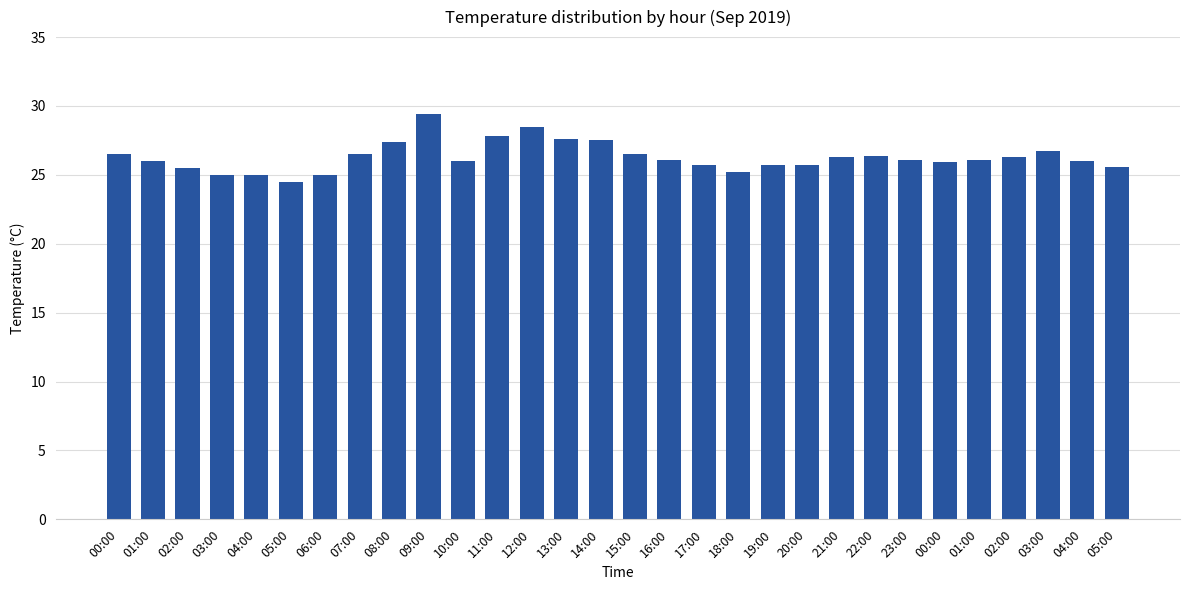

How many bars are there in total?

30